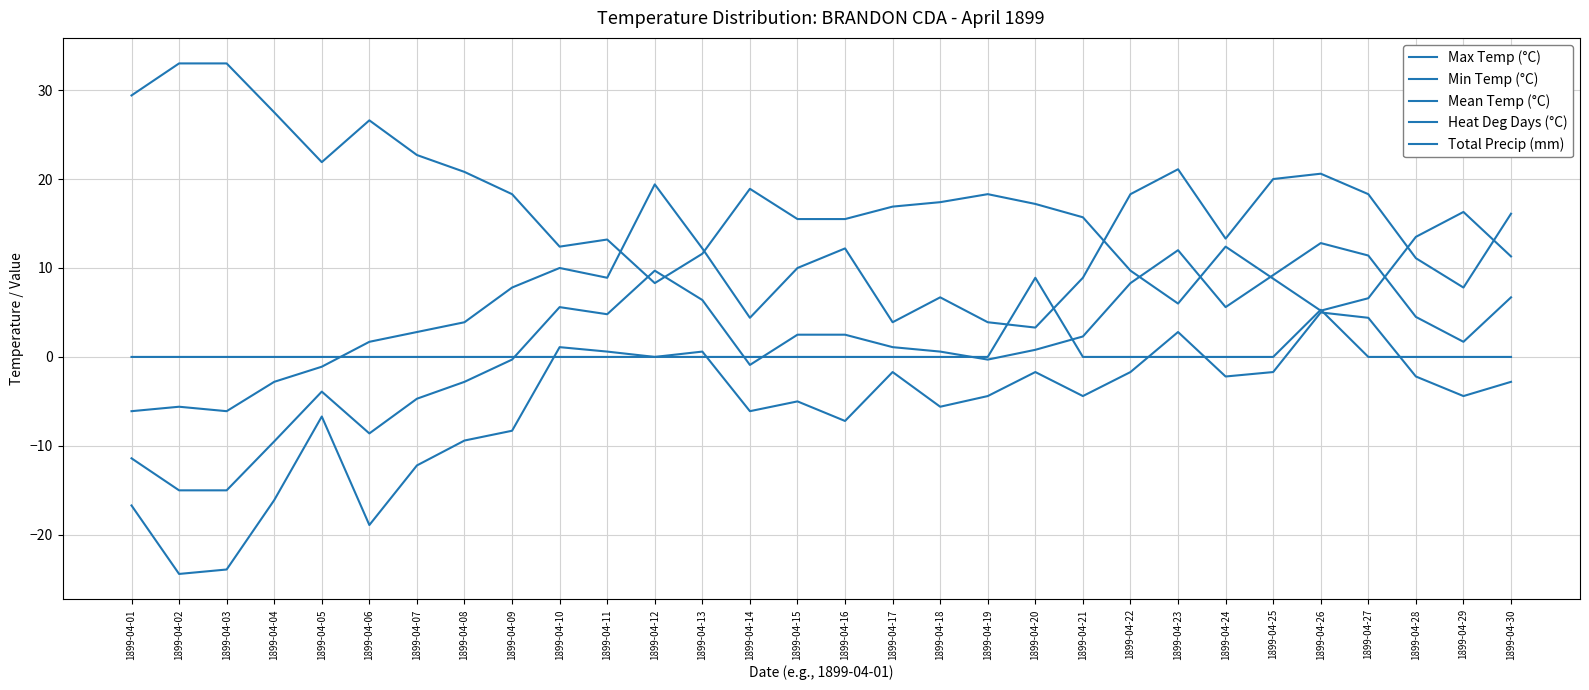

What is the total value across all series at 1899-04-30?

31.3